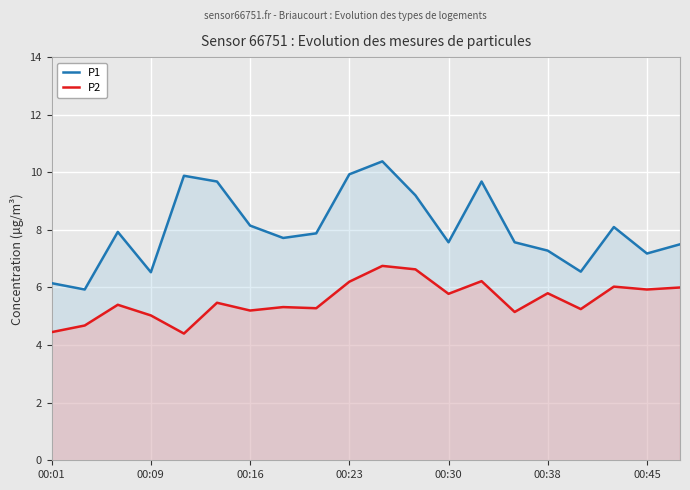

What are all the series names shown in the legend?

P1, P2